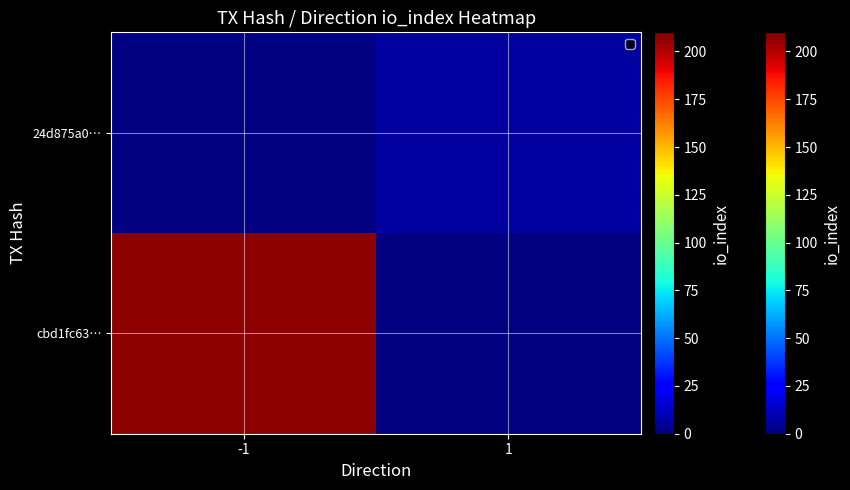

At how many categories does at least one series exceed 22?

1